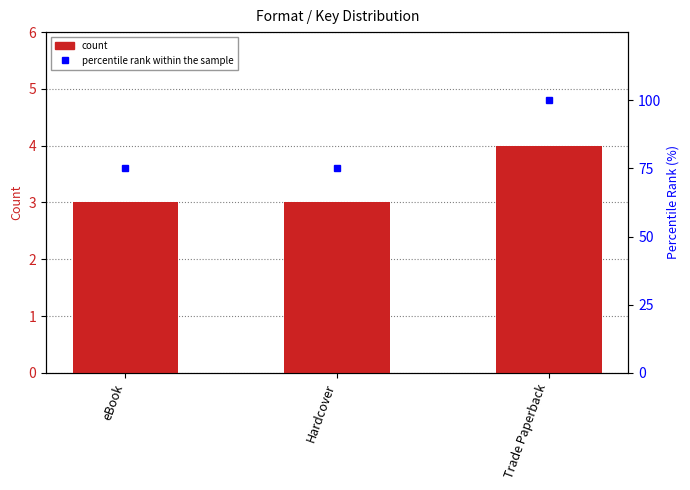

What is the average value of the count series?

3